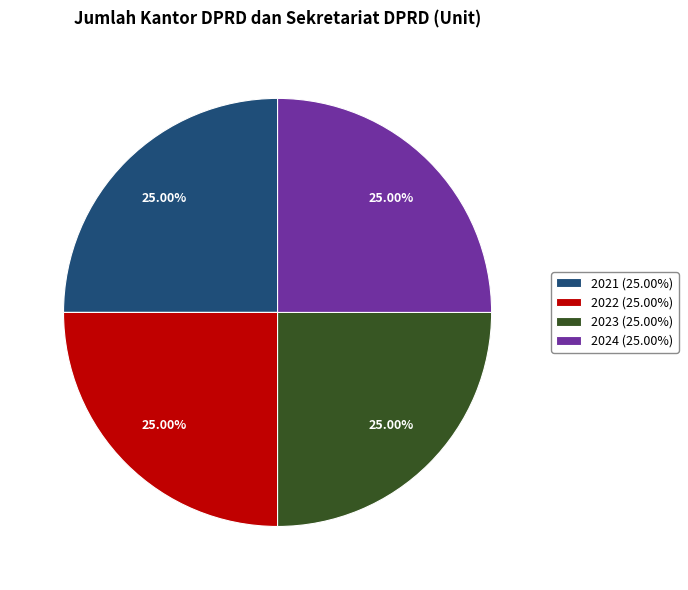

How many slices are in this pie chart?

4